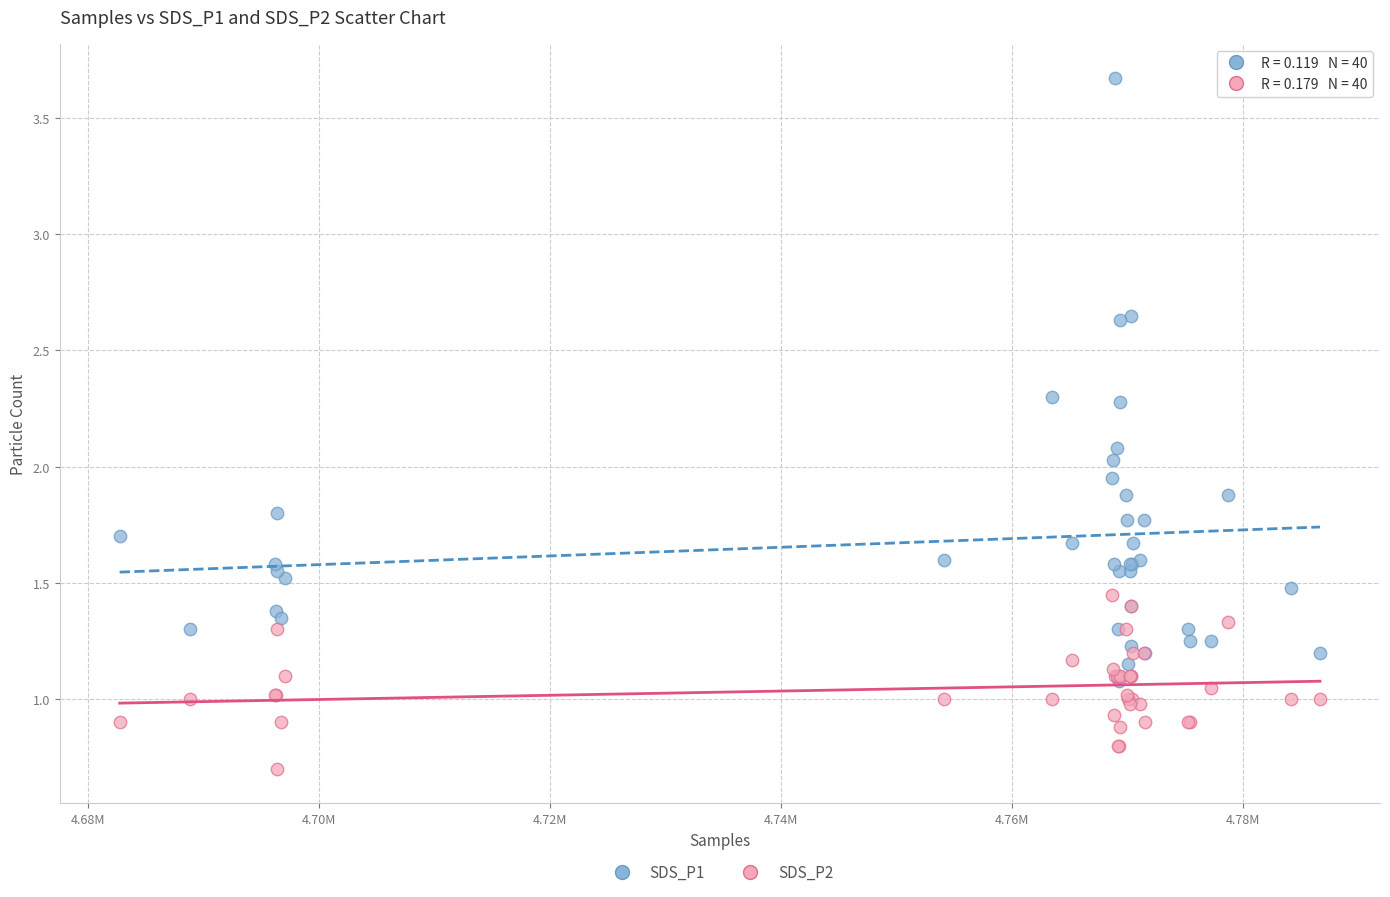

What are all the series names shown in the legend?

SDS_P1, SDS_P2